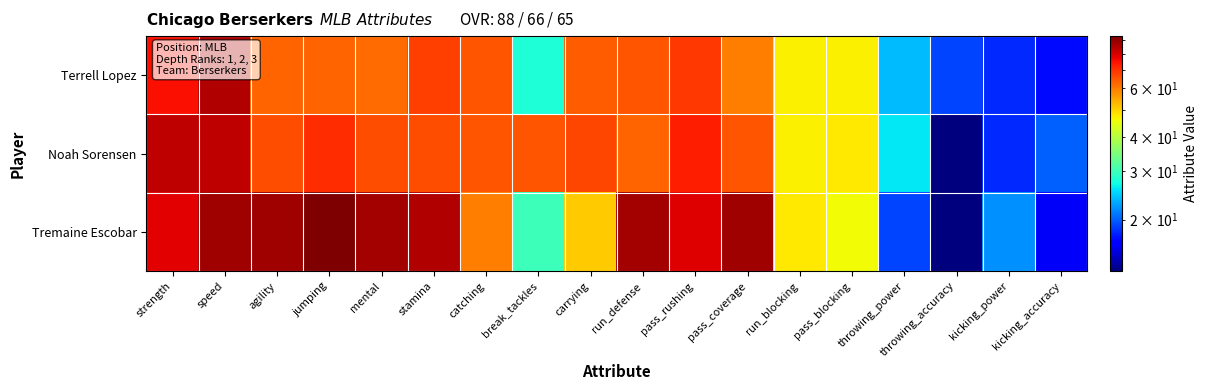

Reading left to right, list all the values displayed in this chart.

Tremaine Escobar: strength=78	speed=88	agility=88	jumping=93	mental=87	stamina=85	catching=60	break_tackles=30	carrying=51	run_defense=87	pass_rushing=79	pass_coverage=88	run_blocking=48	pass_blocking=46	throwing_power=19	throwing_accuracy=13	kicking_power=22	kicking_accuracy=16
Noah Sorensen: strength=83	speed=83	agility=66	jumping=71	mental=66	stamina=66	catching=65	break_tackles=65	carrying=67	run_defense=63	pass_rushing=73	pass_coverage=65	run_blocking=47	pass_blocking=48	throwing_power=26	throwing_accuracy=13	kicking_power=18	kicking_accuracy=20
Terrell Lopez: strength=75	speed=85	agility=63	jumping=63	mental=62	stamina=68	catching=65	break_tackles=28	carrying=64	run_defense=65	pass_rushing=69	pass_coverage=60	run_blocking=47	pass_blocking=47	throwing_power=24	throwing_accuracy=19	kicking_power=18	kicking_accuracy=17